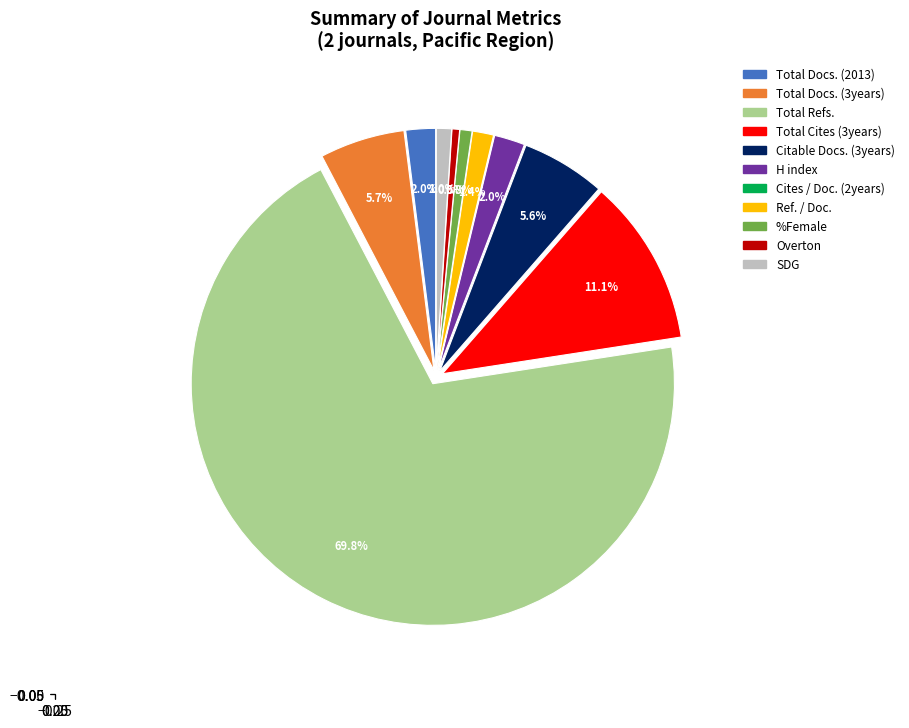

Which category has the biggest portion of the pie?

Total Refs.